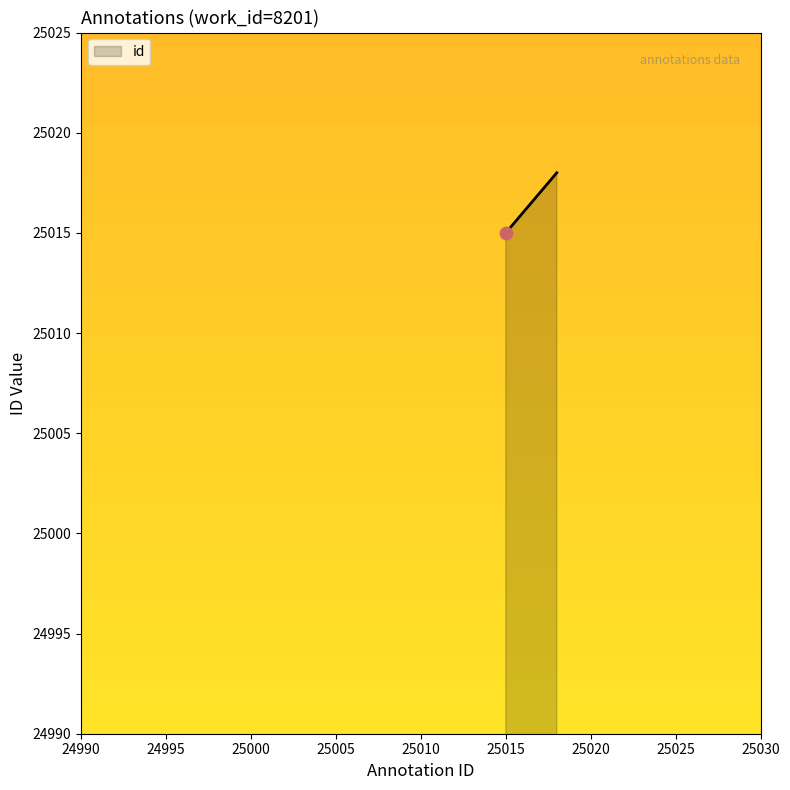

True or false: there are more than 0 points higher than both neighbors.

False